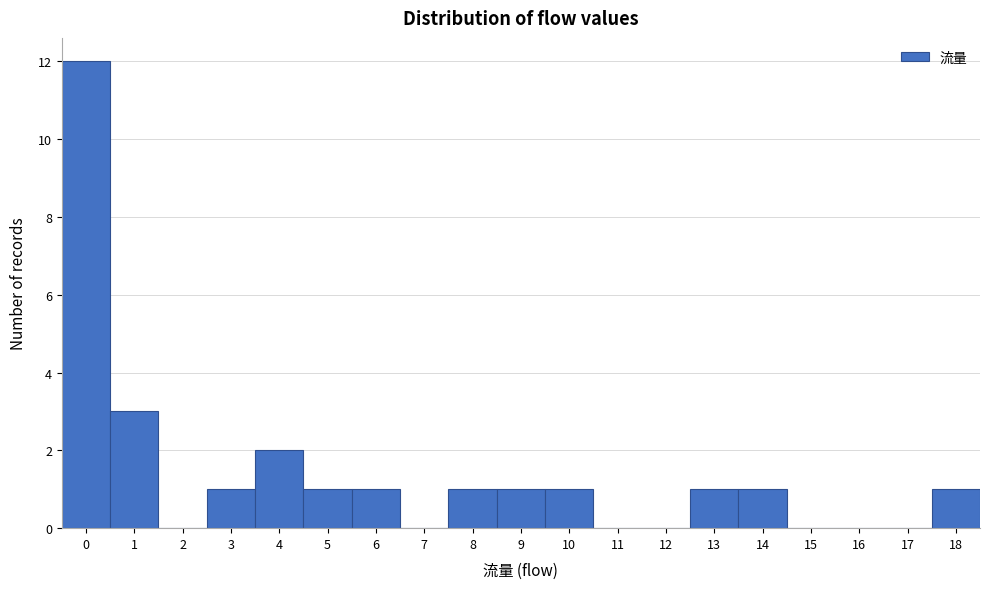

Over which range of the x-axis is the bar tallest?

-0.5 to 0.5